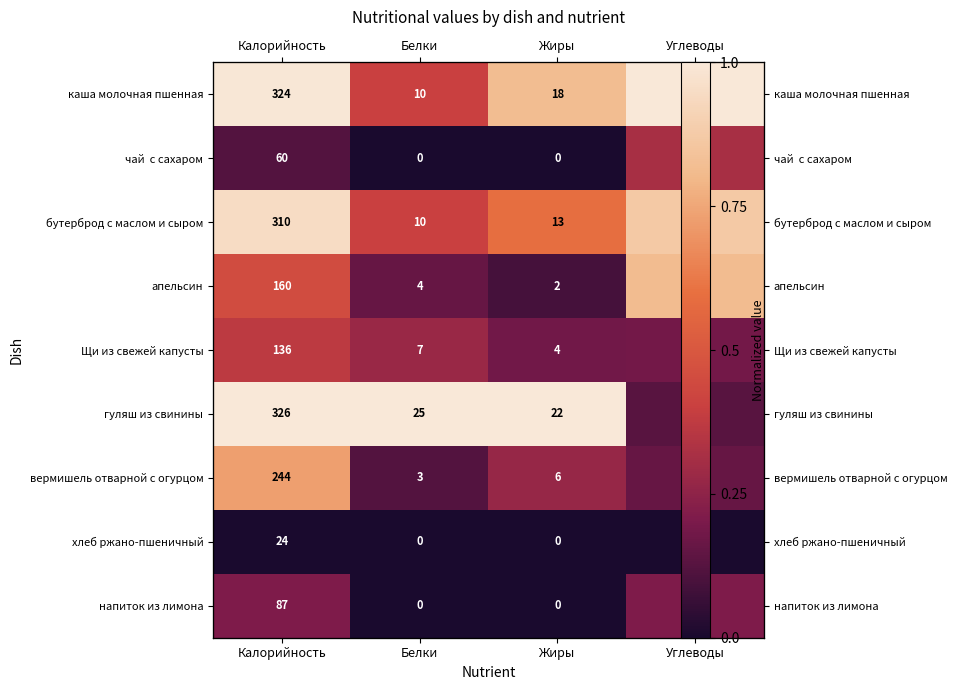

The напиток из лимона series shows 0.0 at Белки. True or false?

True